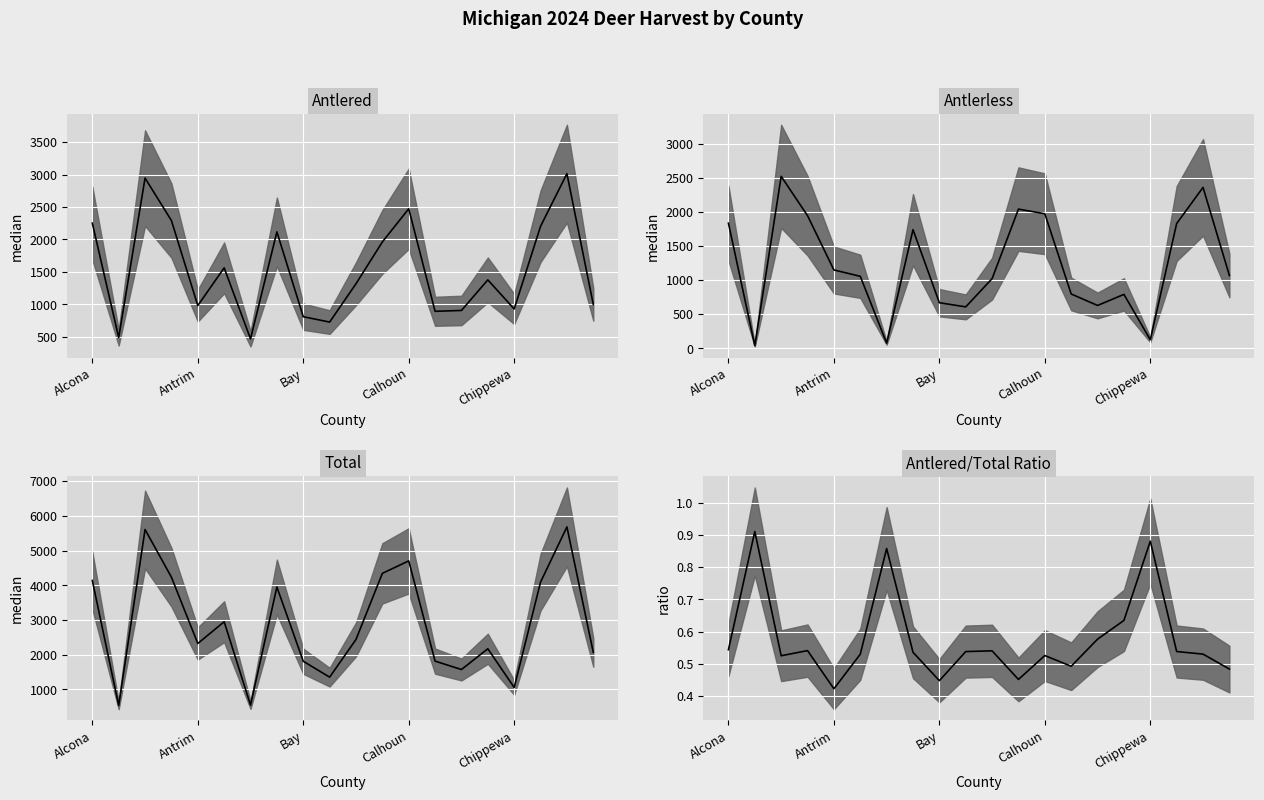

Between 8 and 10, which series saw the biggest shift?

Total median